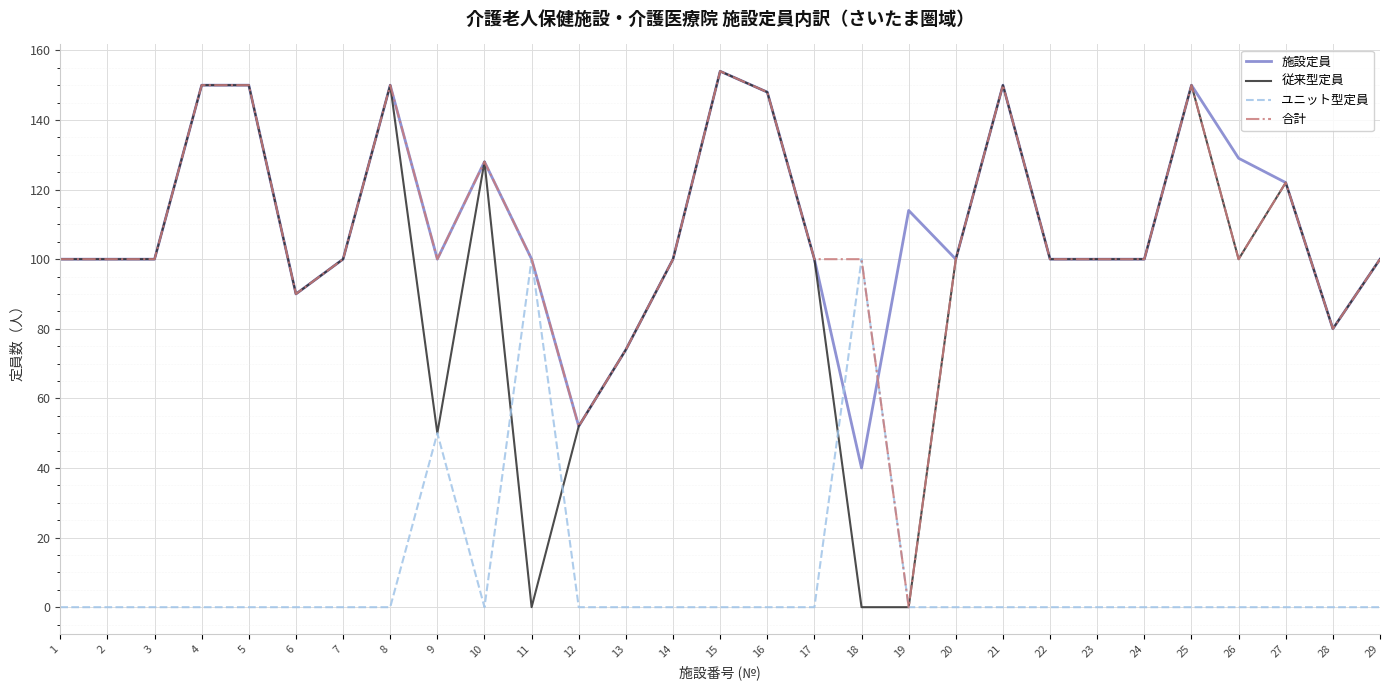

Which series has the largest total across all categories?

施設定員